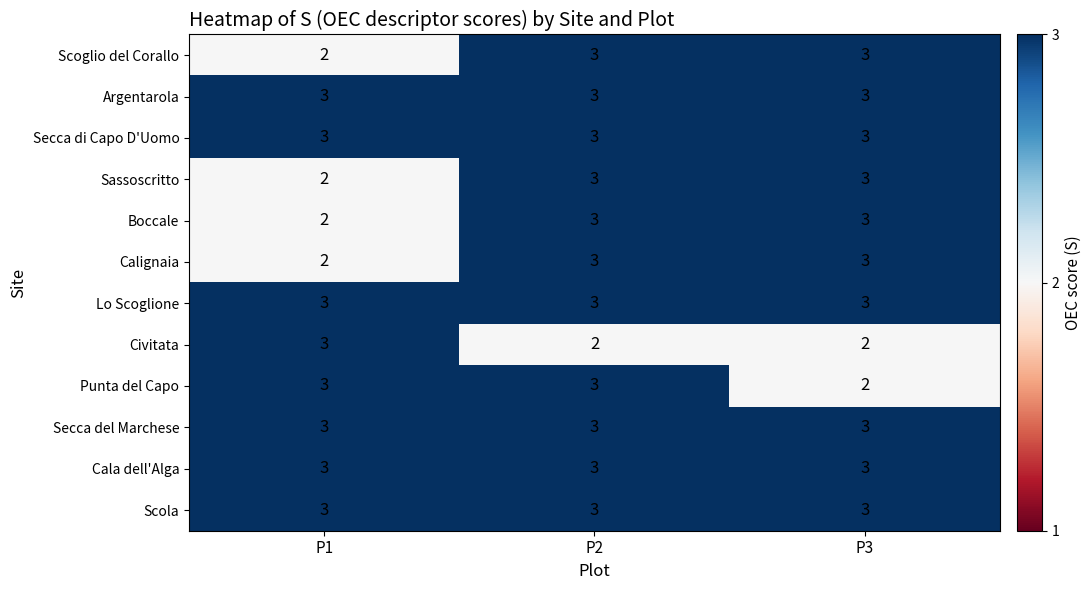

At how many categories does at least one series exceed 2?

3